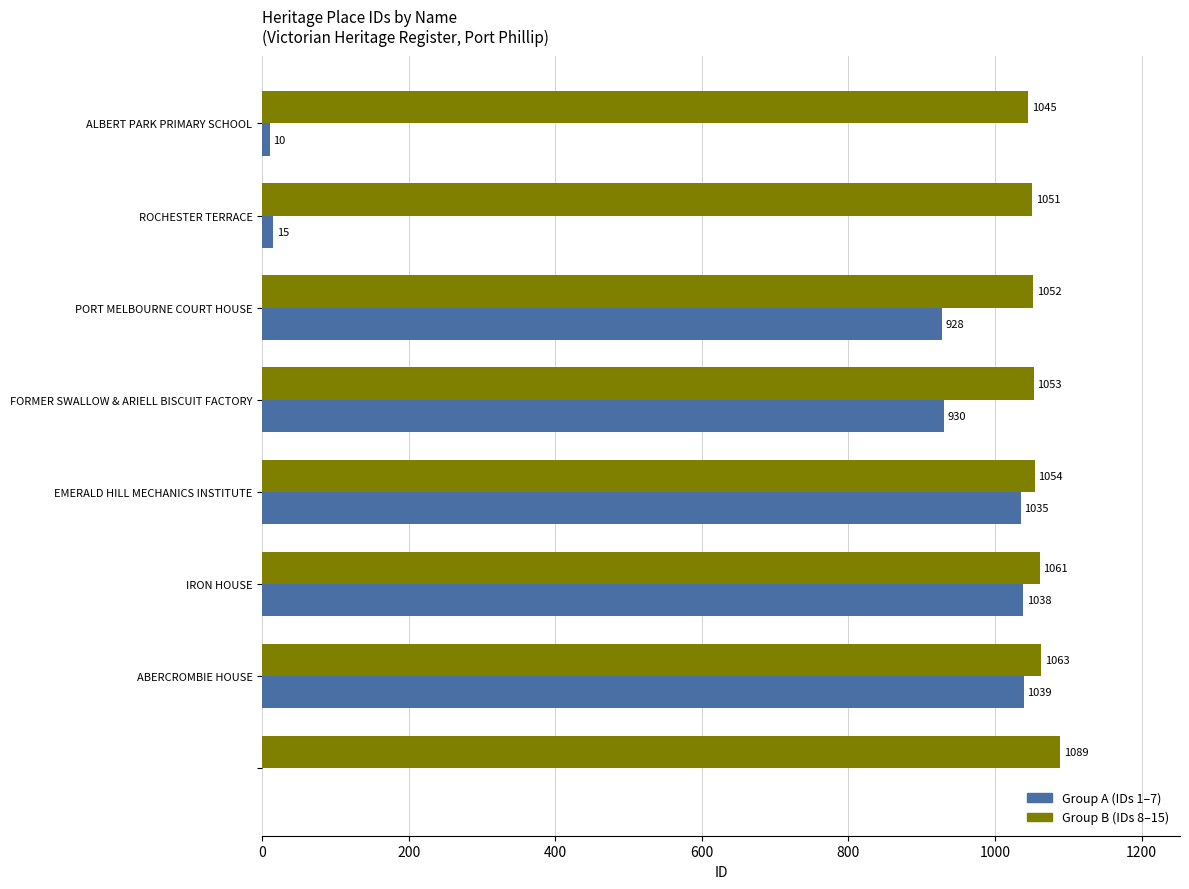

What is the greatest value displayed?

1089